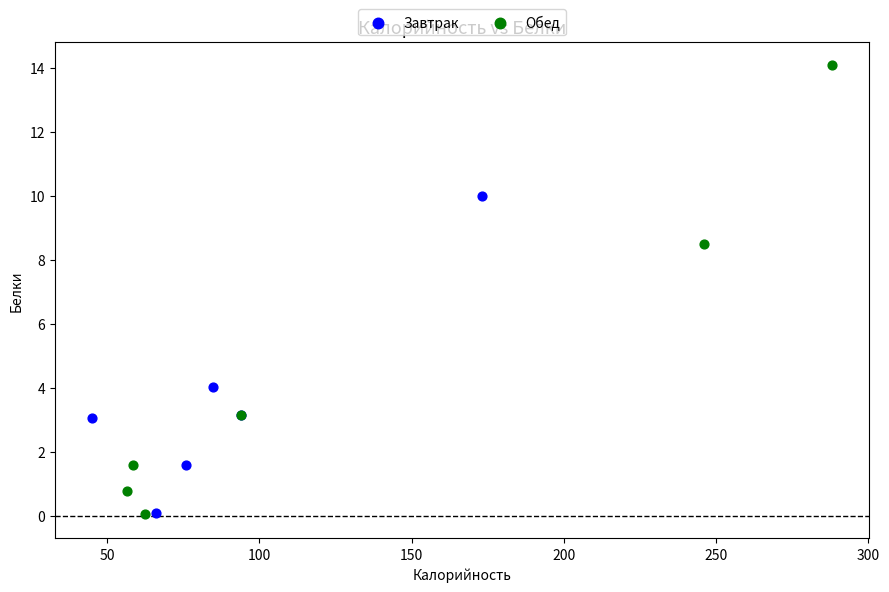

Which series has the largest Y range (max minus min)?

Обед